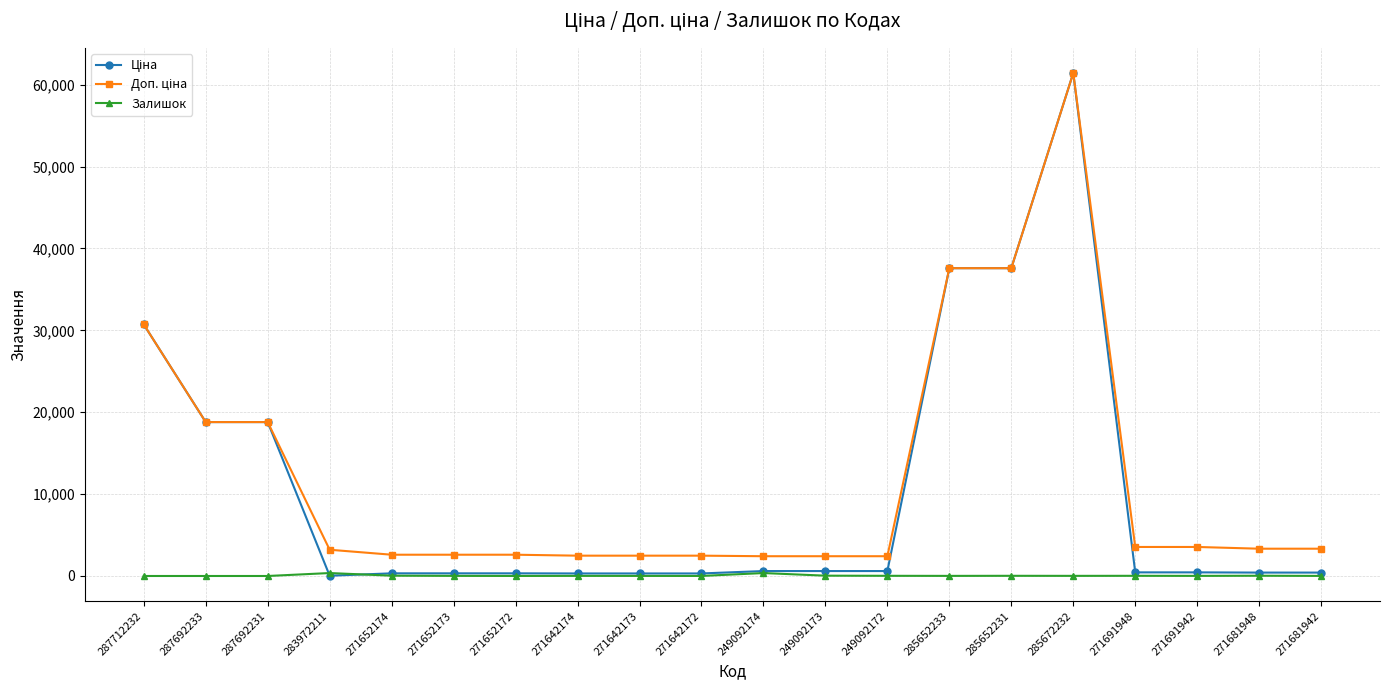

At how many categories does at least one series exceed 1366?

20